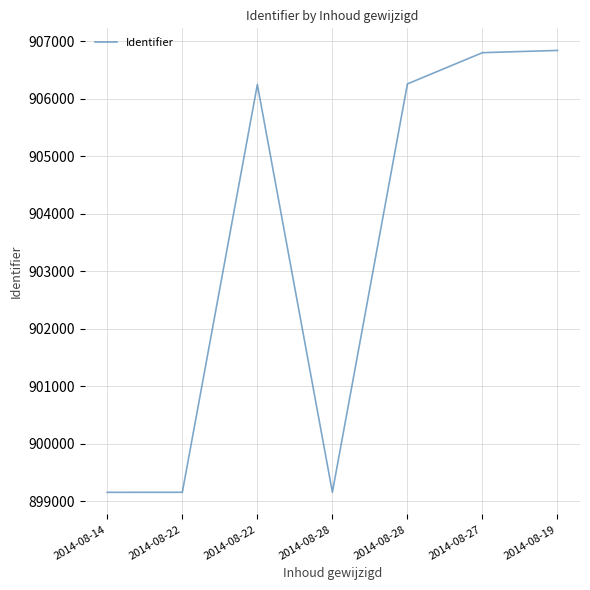

What is the difference between the second highest and second lowest values?

7642